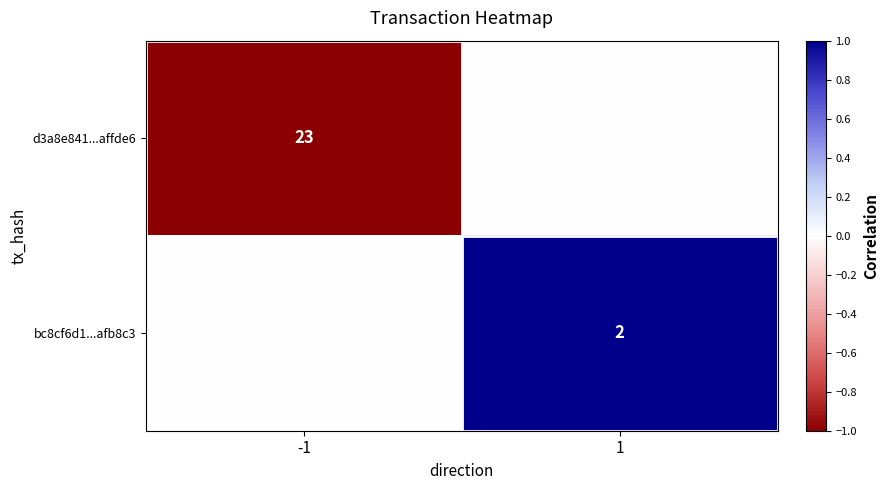

At how many categories does at least one series exceed 0?

1